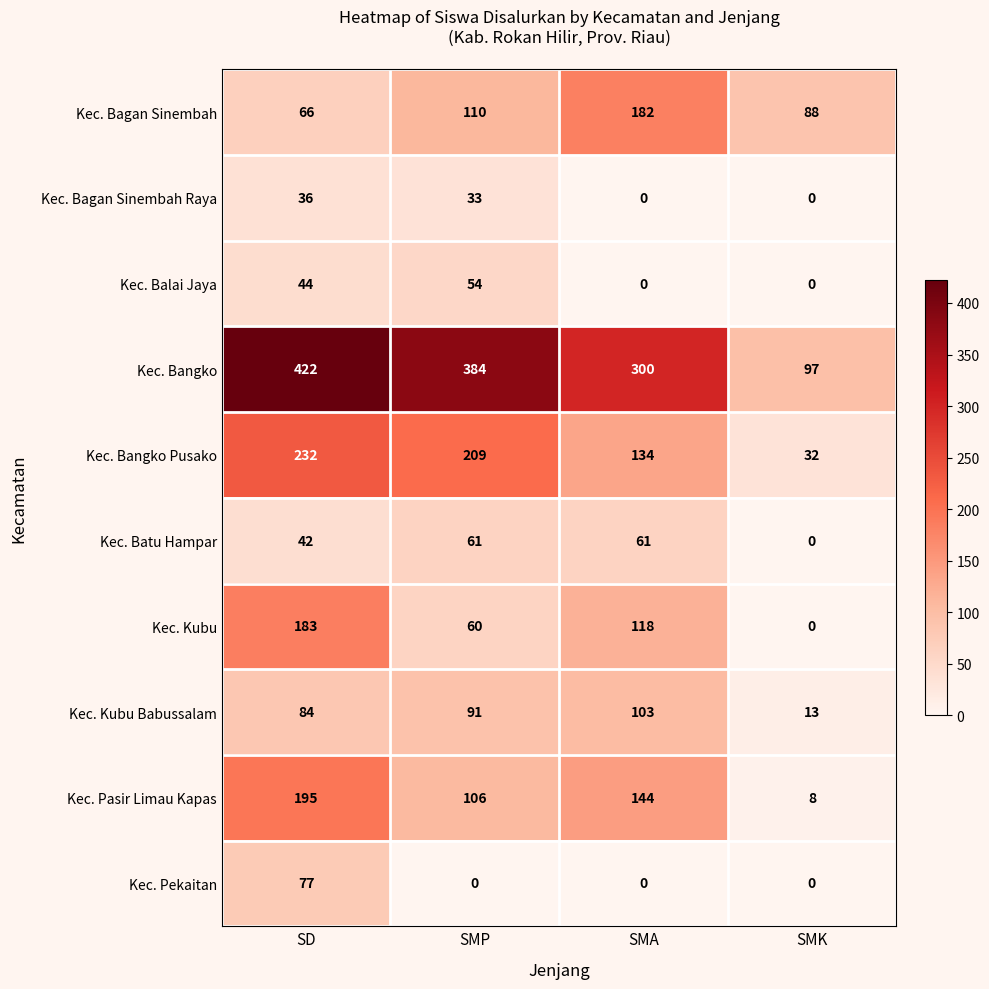

The value of Kec. Bagan Sinembah Raya at SMP is 48. True or false?

False